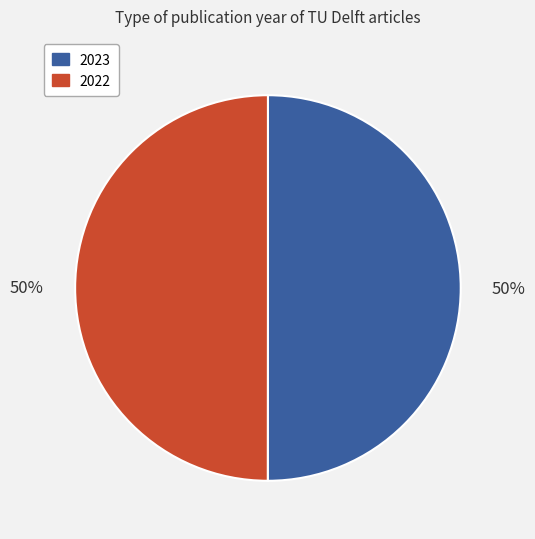

Is the sum of 2023 and 2022 greater than half?

Yes